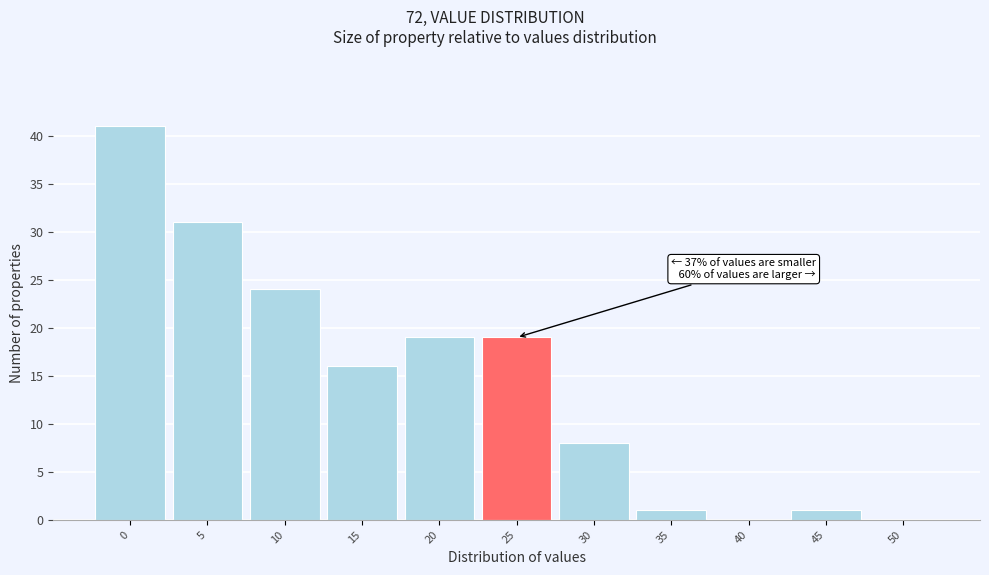

Reading right to left, extract all data points from this chart.

50=0	45=1	40=0	35=1	30=8	25=19	20=19	15=16	10=24	5=31	0=41